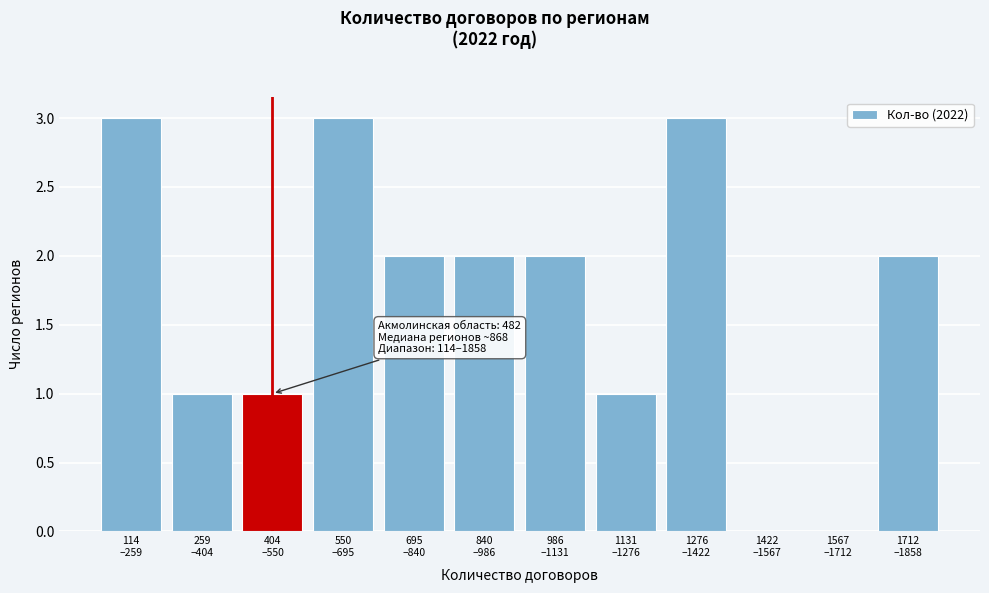

What is the greatest value displayed?

3